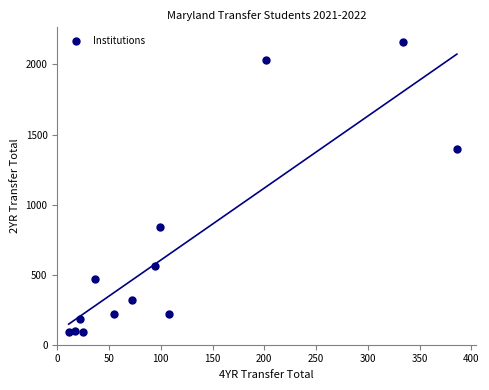

What is the range of X values (max minus min)?

375